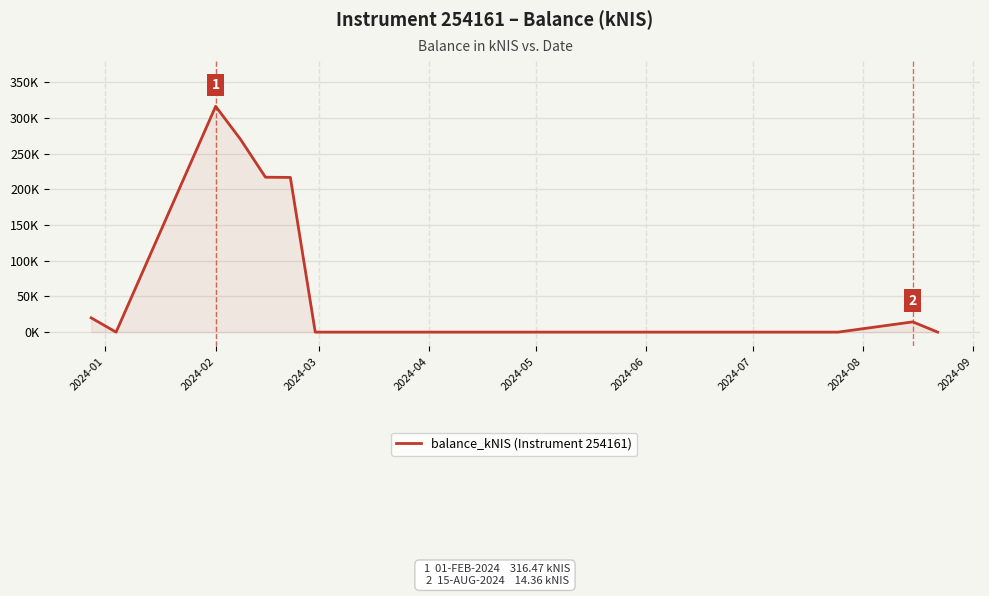

What is the difference between the second highest and minimum values?

270.1